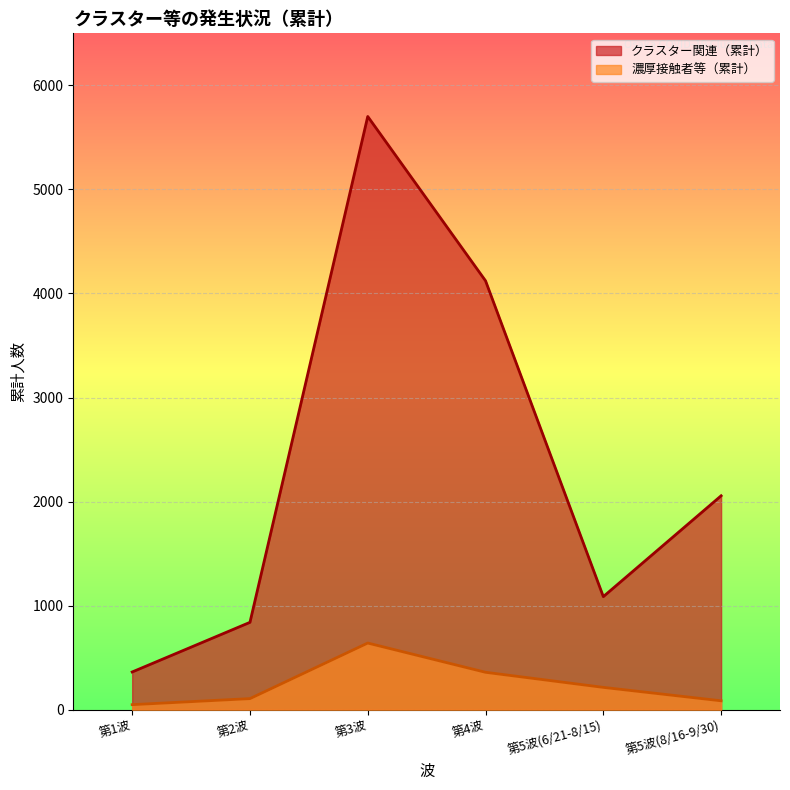

How many interior local peaks does the 濃厚接触者等（累計） series have?

1